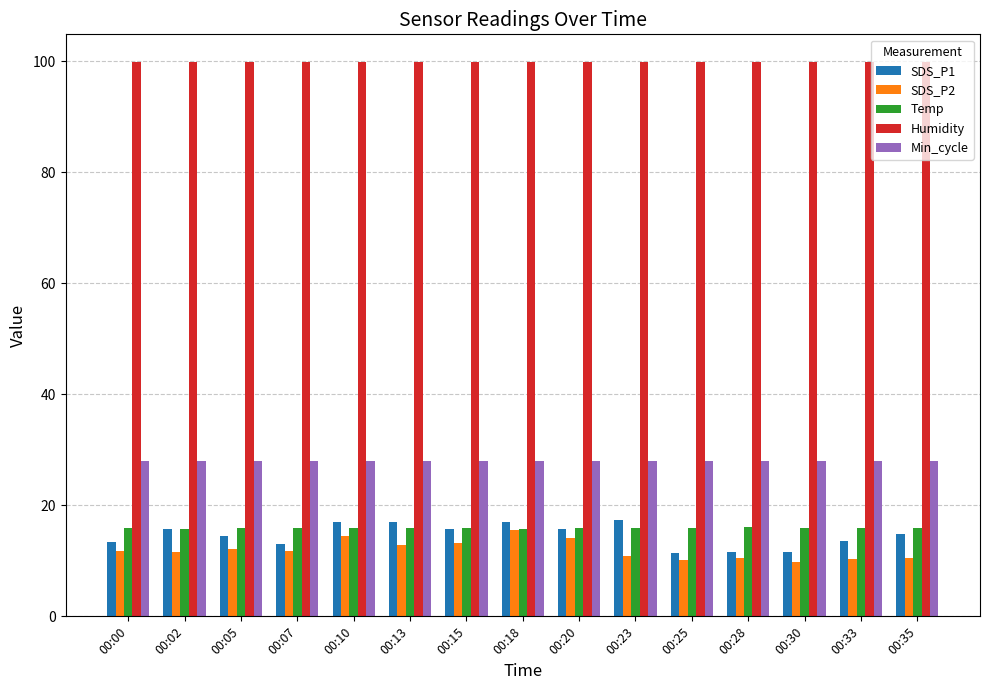

What is the spread (max minus min) of values at 00:07?

88.1